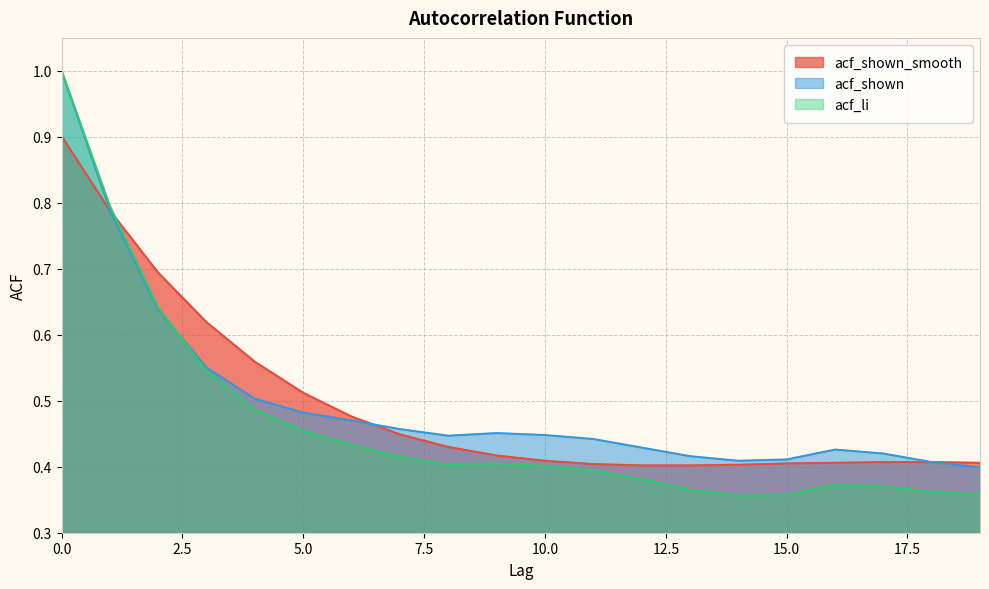

How many categories are shown in the chart?

20